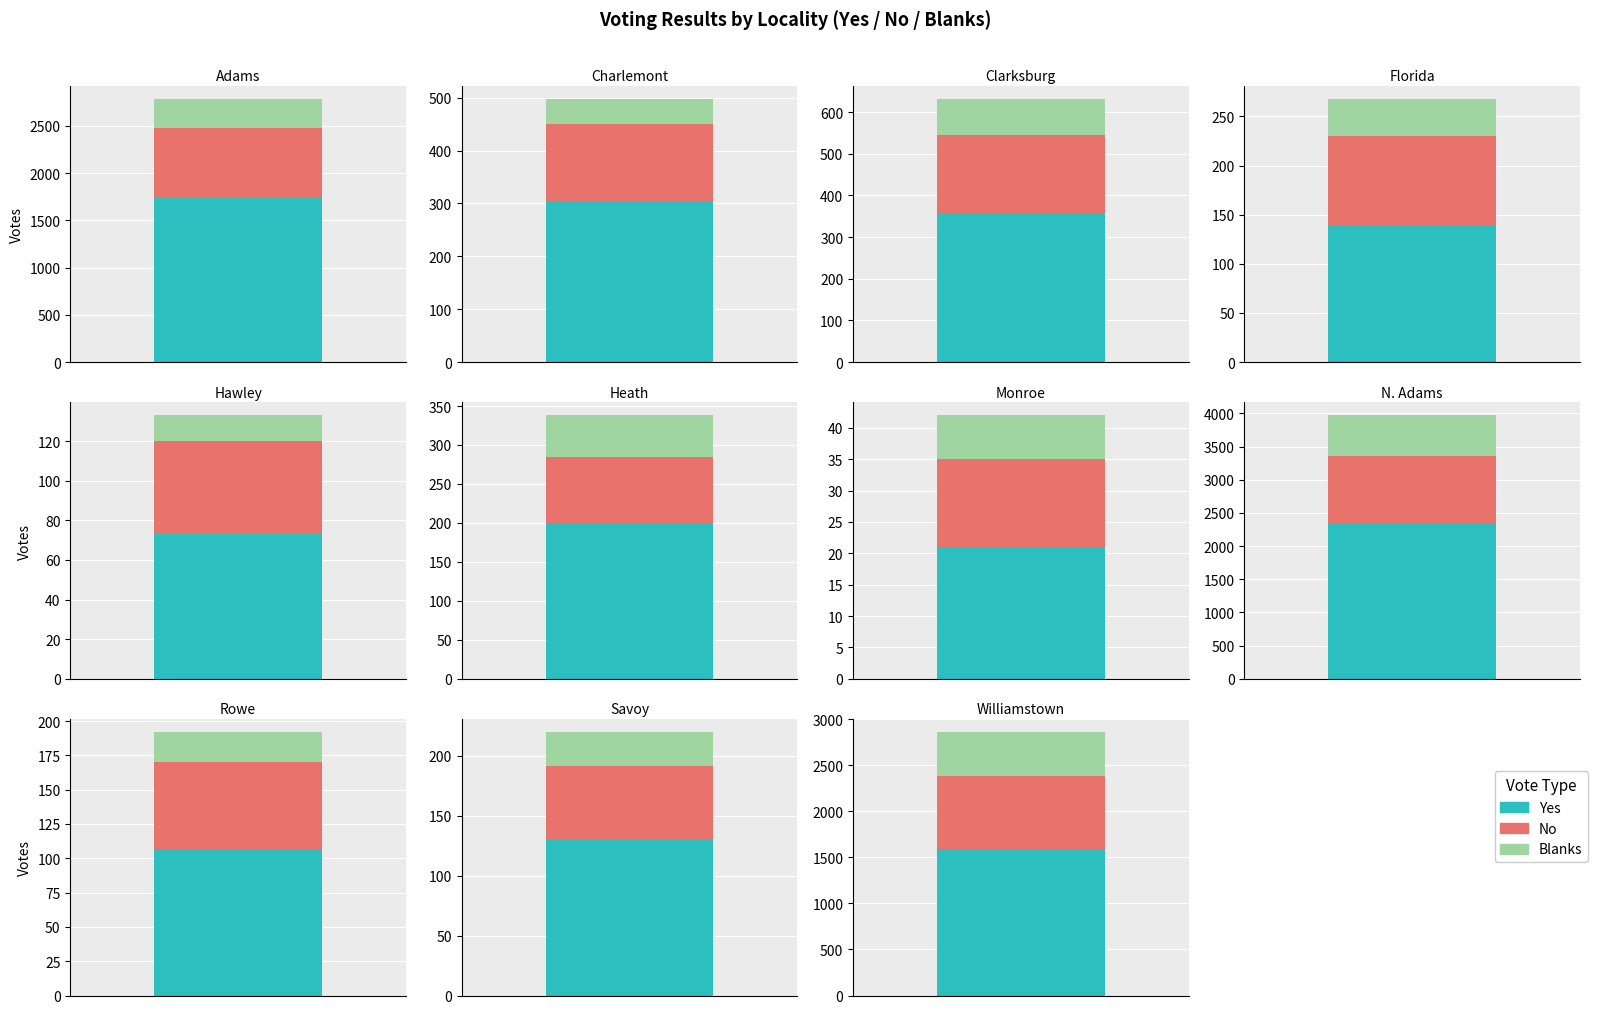

What position from the right is N. Adams?

4